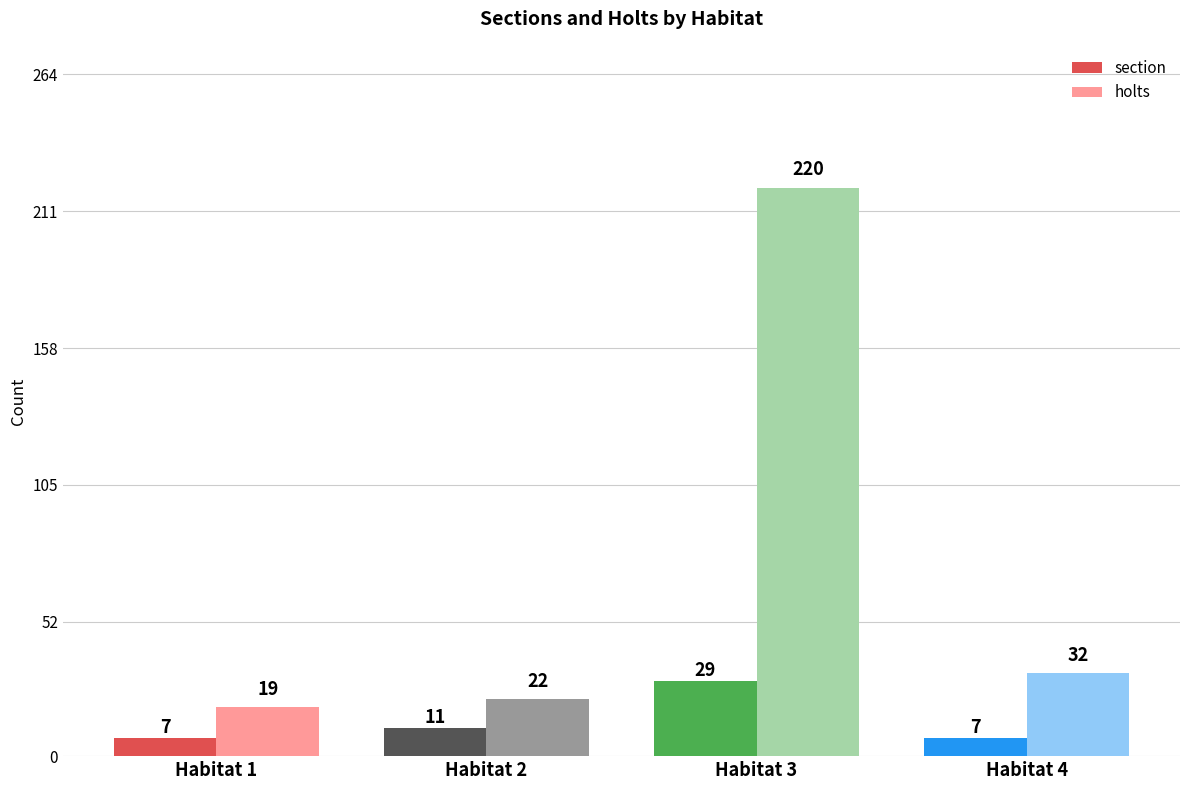

How many data points in section are less than 11?

2